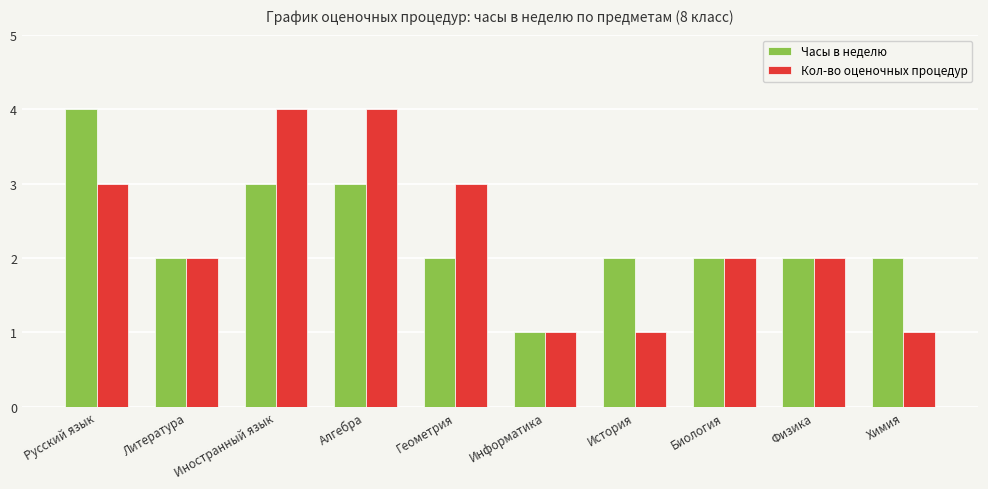

Rank the series at Геометрия from highest to lowest value.

Кол-во оценочных процедур, Часы в неделю